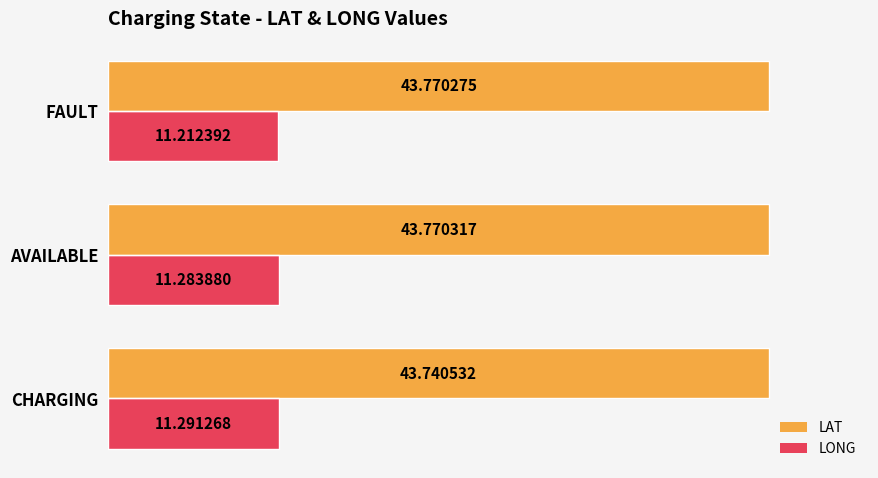

Count the number of data series in this chart.

2